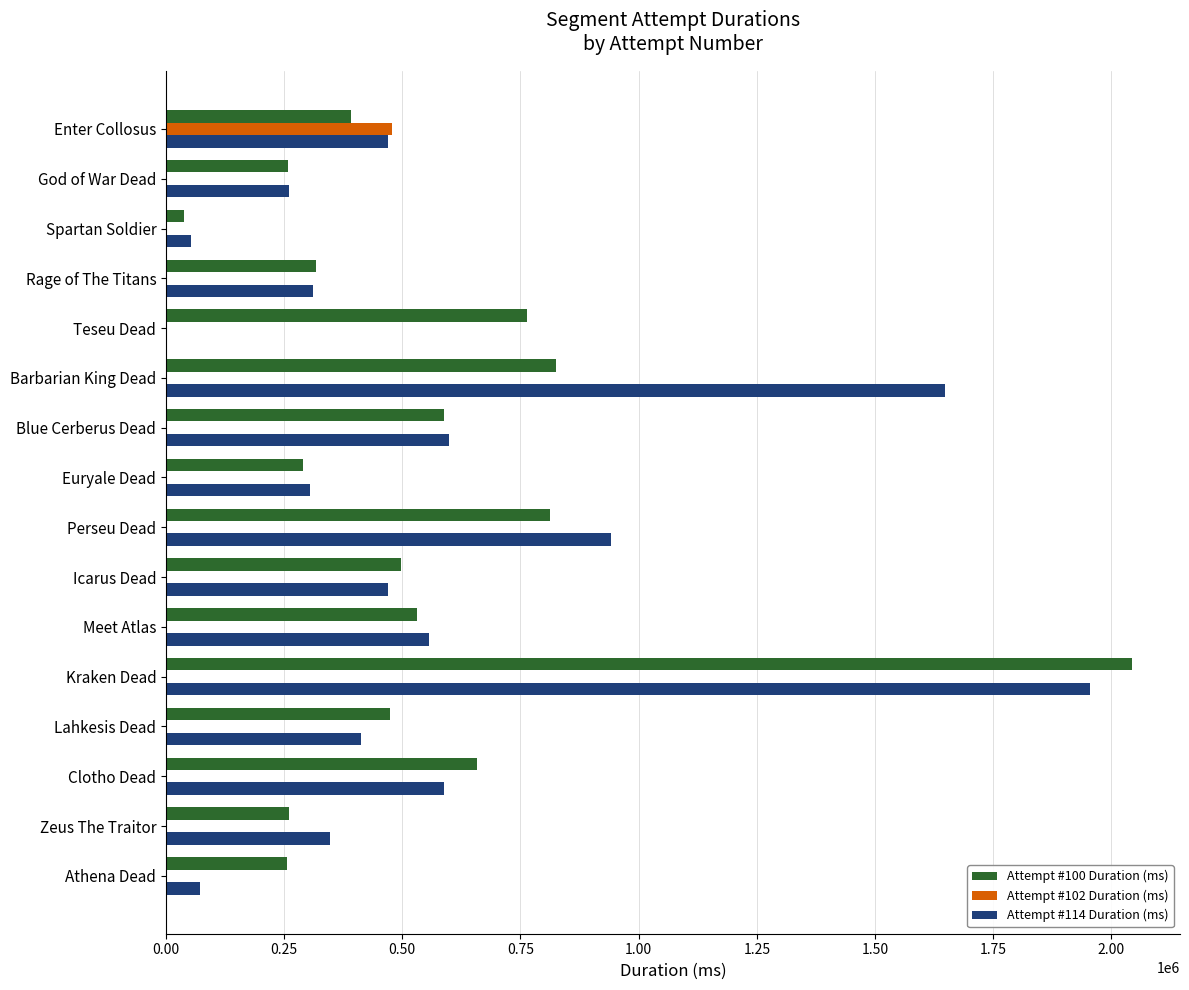

Is the value of Attempt #100 Duration (ms) at Spartan Soldier greater than the value of Attempt #102 Duration (ms) at Enter Collosus?

No